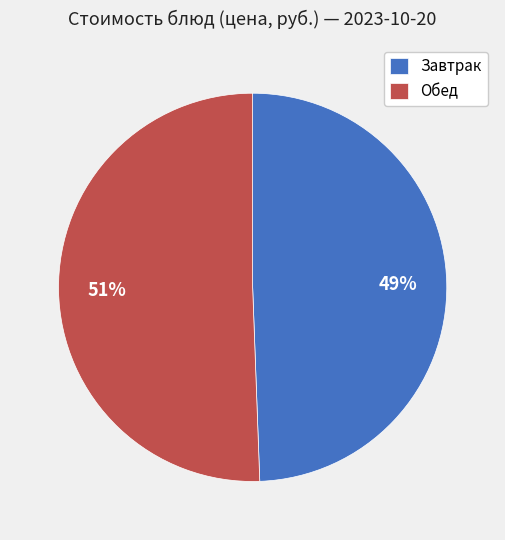

Does Обед represent more than half of the total?

Yes